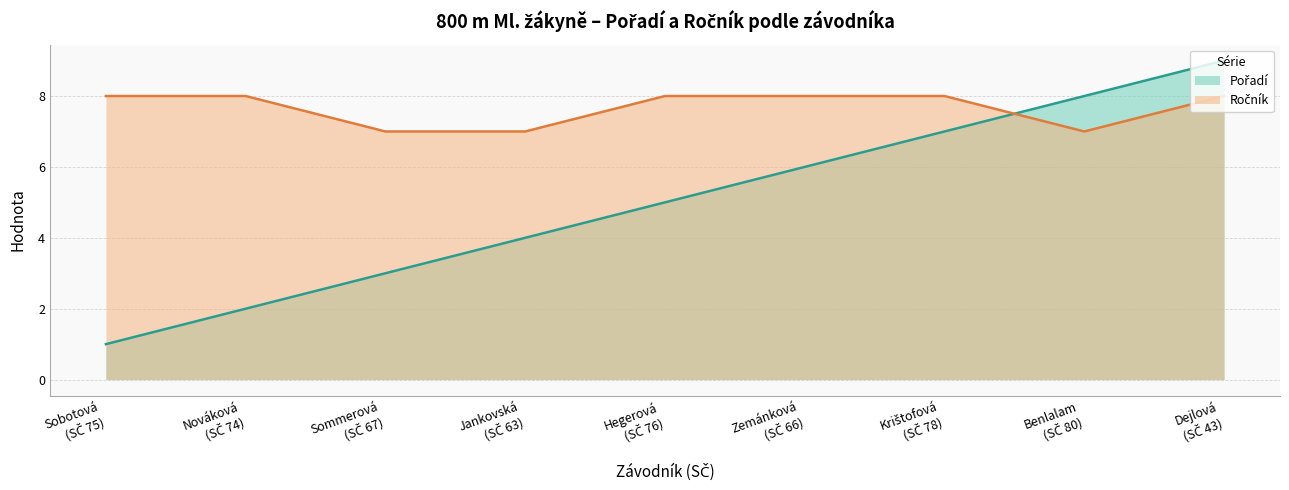

What is the greatest value displayed?

9